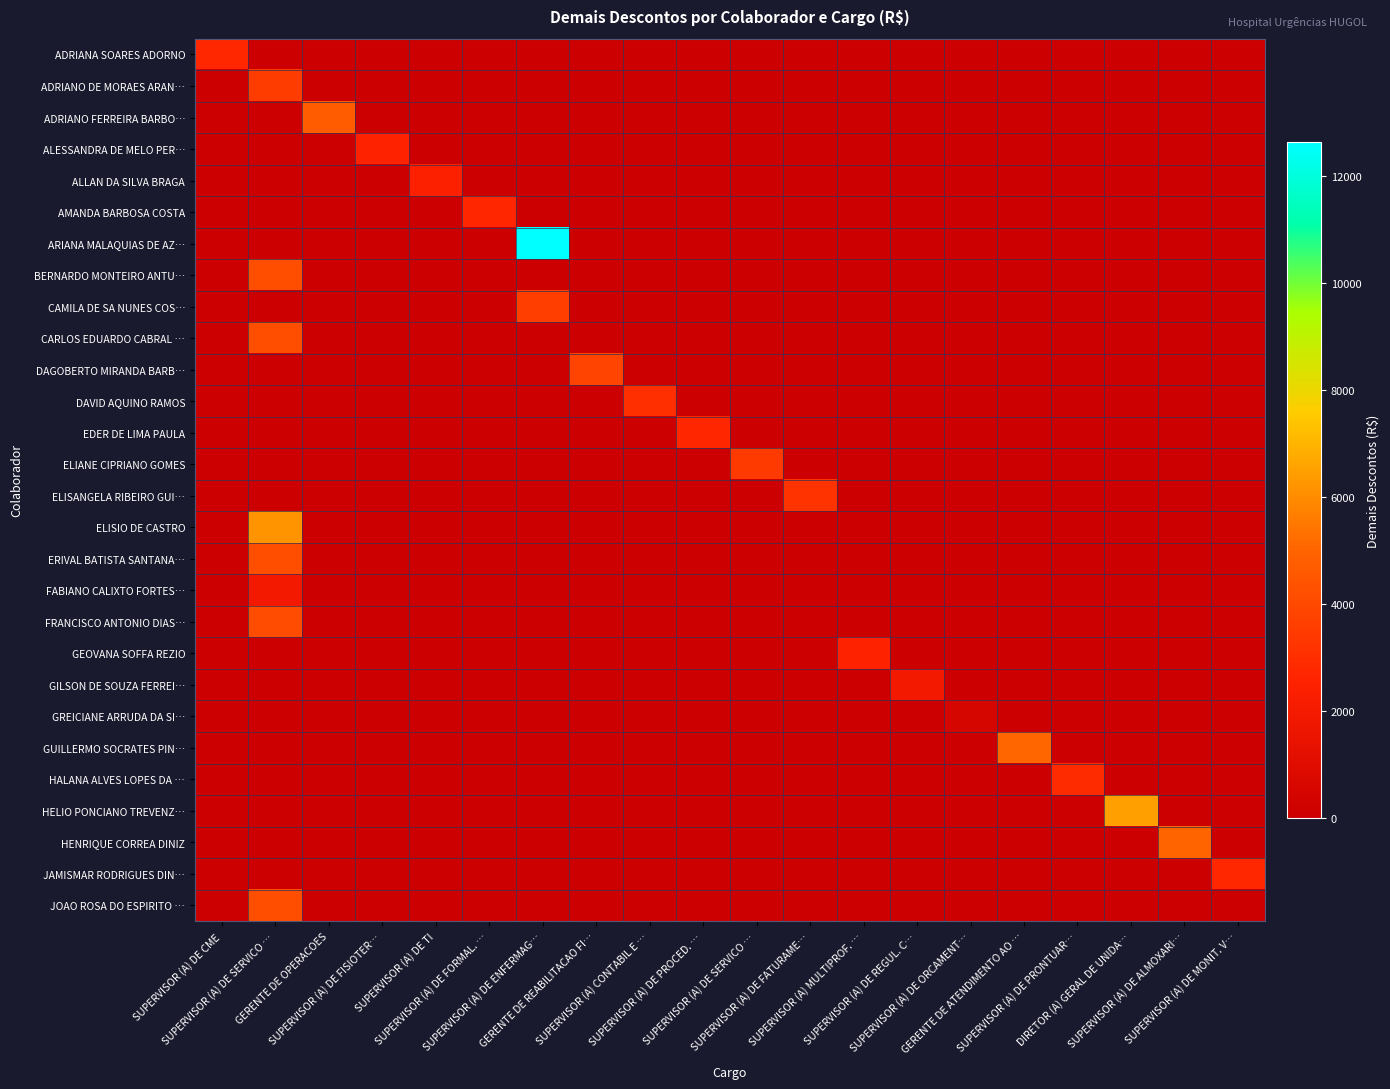

Which series has the largest range (max minus min)?

ARIANA MALAQUIAS DE AZ…